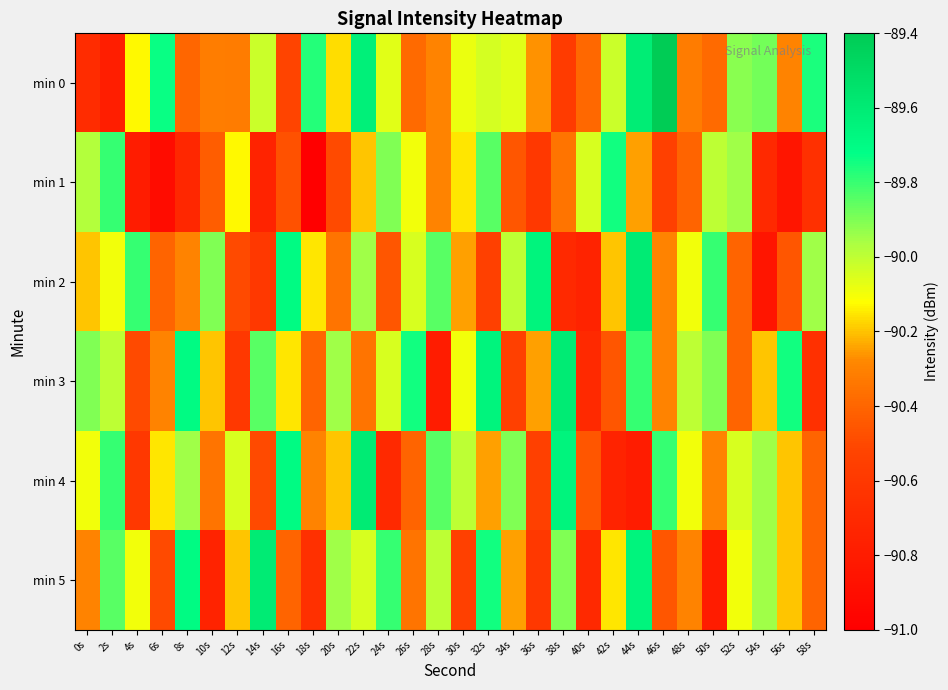

Rank the series by their maximum value, from lowest to highest.

min 1, min 2, min 3, min 4, min 5, min 0